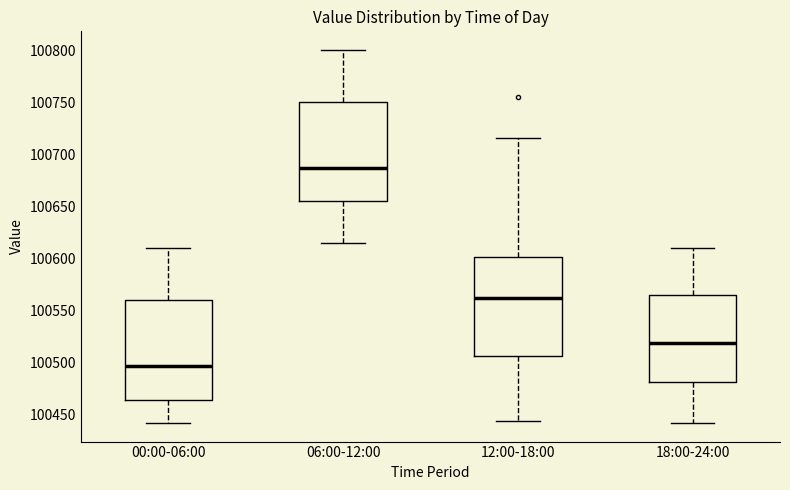

Where is the lower edge of the box for 18:00-24:00 on the y-axis? The values are not printed on the chart, so give them approximately, as read against the axis.

100480